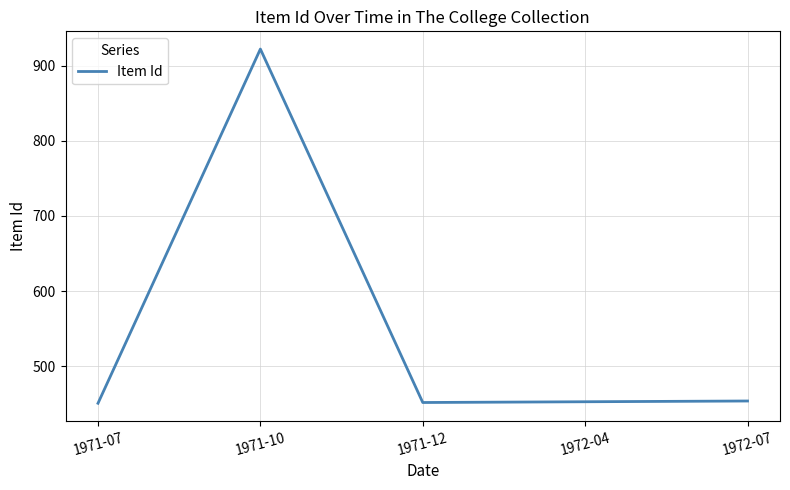

Does the chart display data point markers on the line(s)?

No